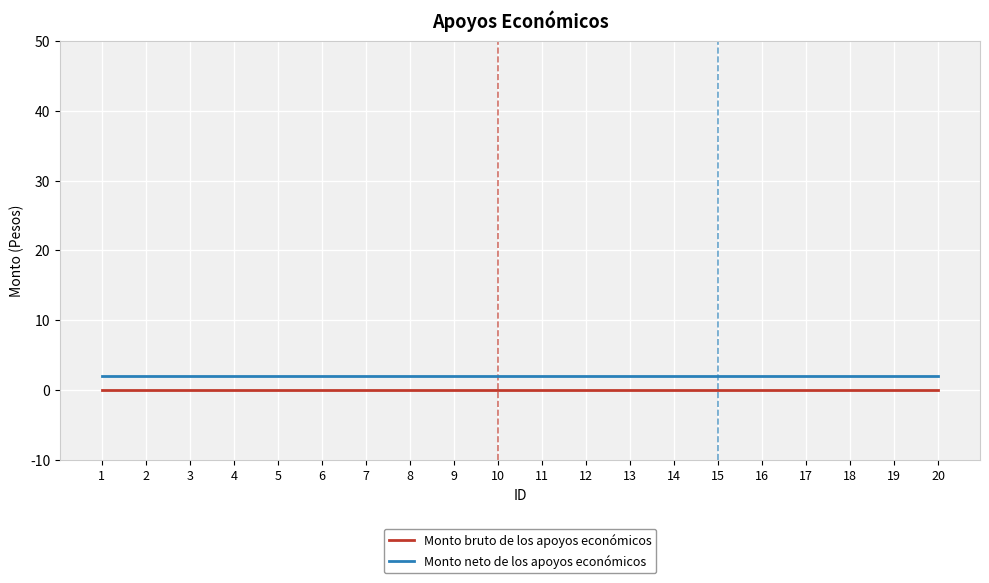

Rank the series by their maximum value, from highest to lowest.

Monto neto de los apoyos económicos, Monto bruto de los apoyos económicos